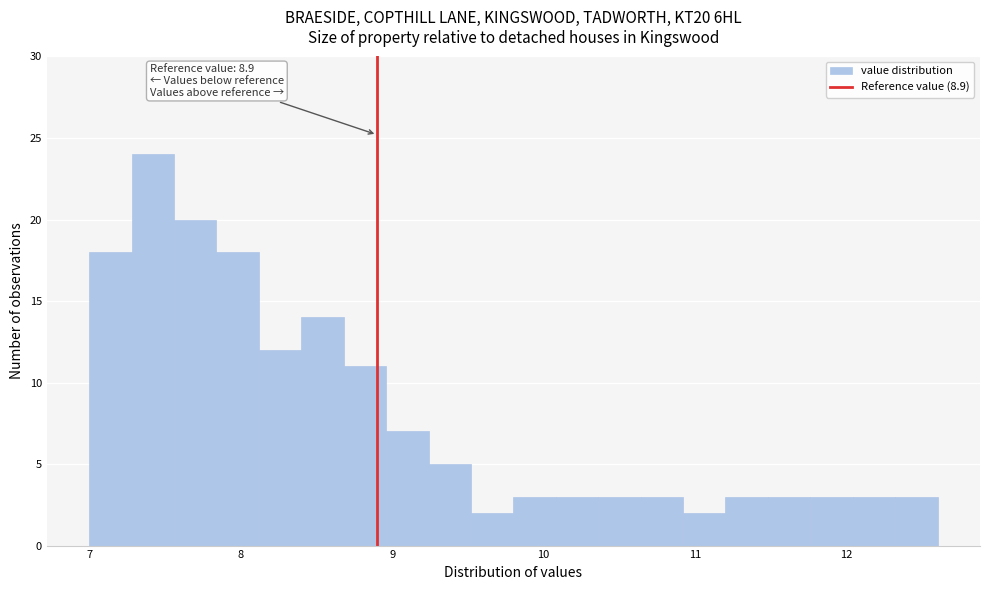

Read against the x-axis, roughly where is the centre of the tallest bar?

7.4